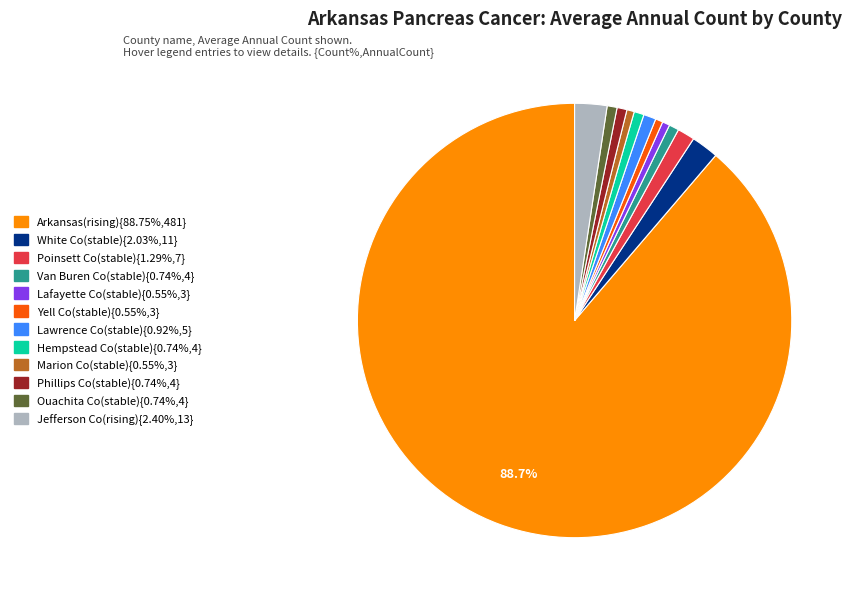

To the nearest percent, what is the difference between the largest and smallest slice percentages?

88%